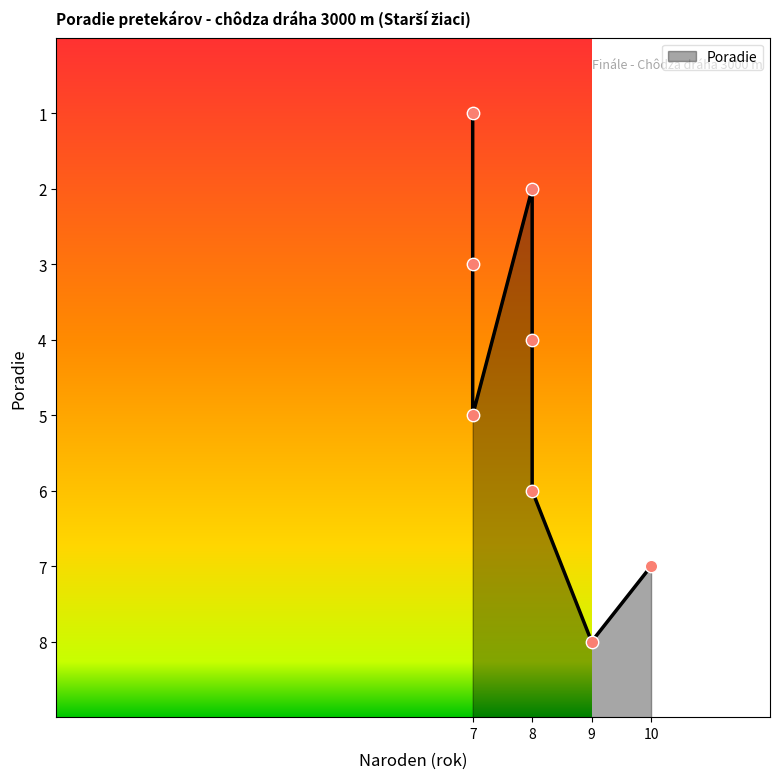

Between Harman Samuel and Rosenbaum Lukáš, which is larger?

Harman Samuel